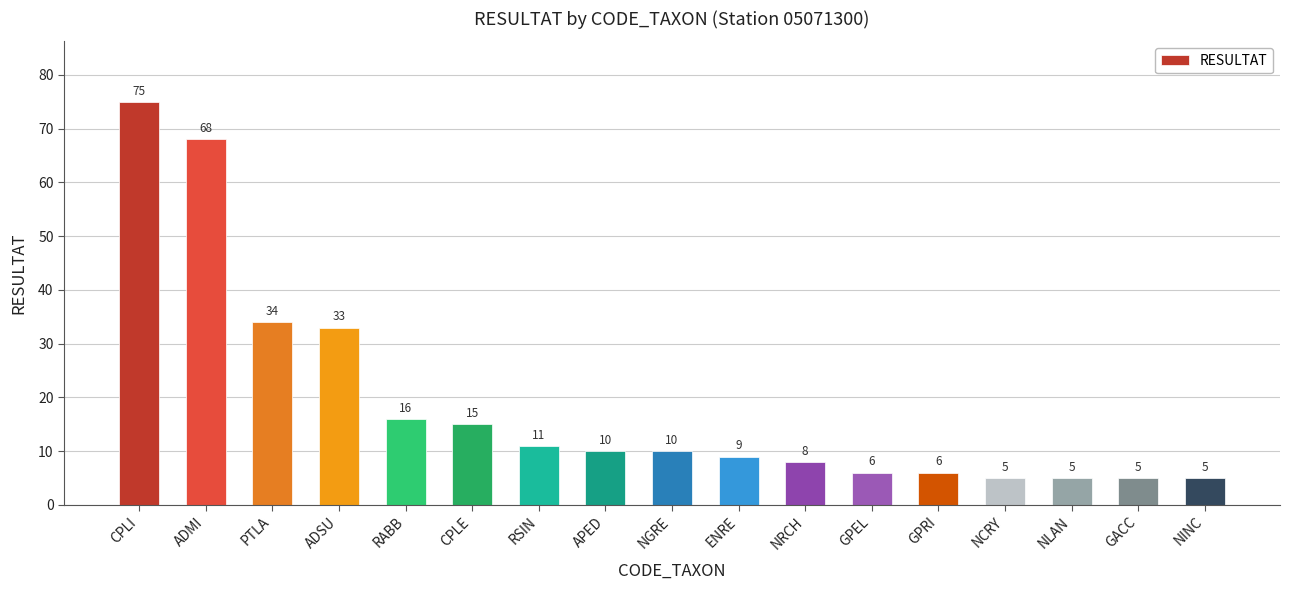

What is the sum of the values at RABB and GPEL?

22